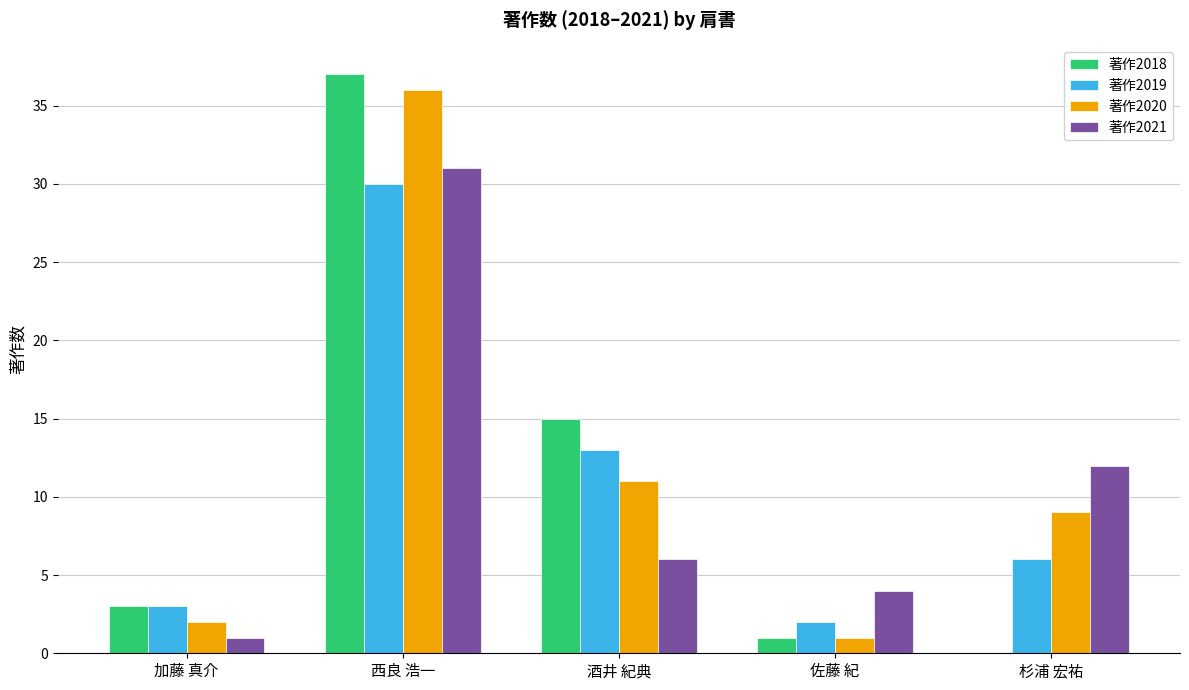

Which category has the highest value across all series?

西良 浩一